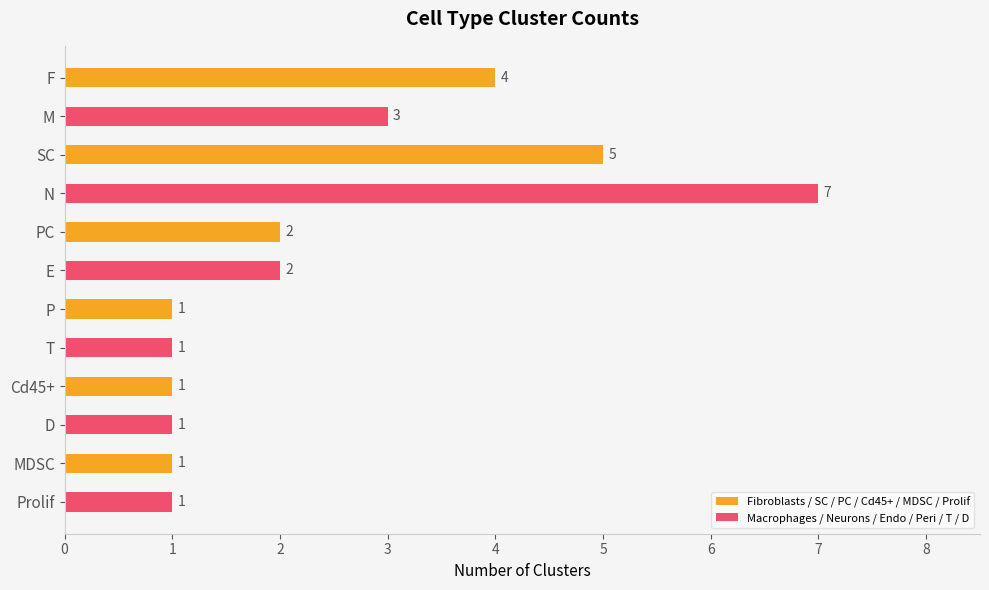

The Macrophages / Neurons / Endo / Peri / T / D series shows 1 at Cd45+. True or false?

True